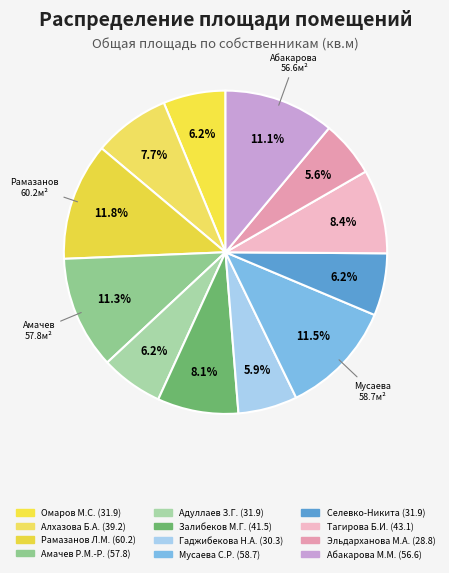

The Абакарова М.М. slice represents 25% of the pie. True or false?

False